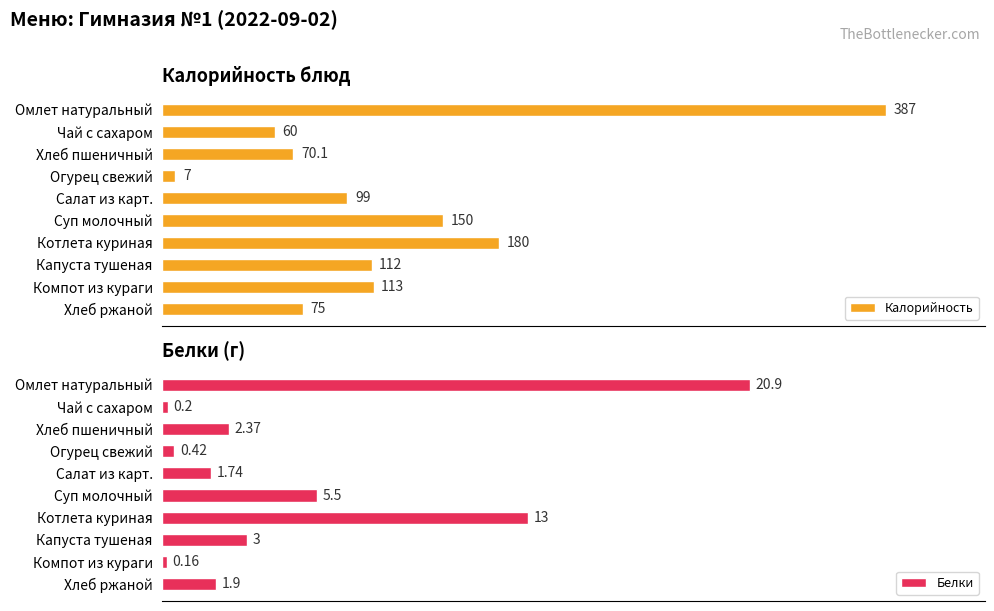

How many groups of bars are there?

10